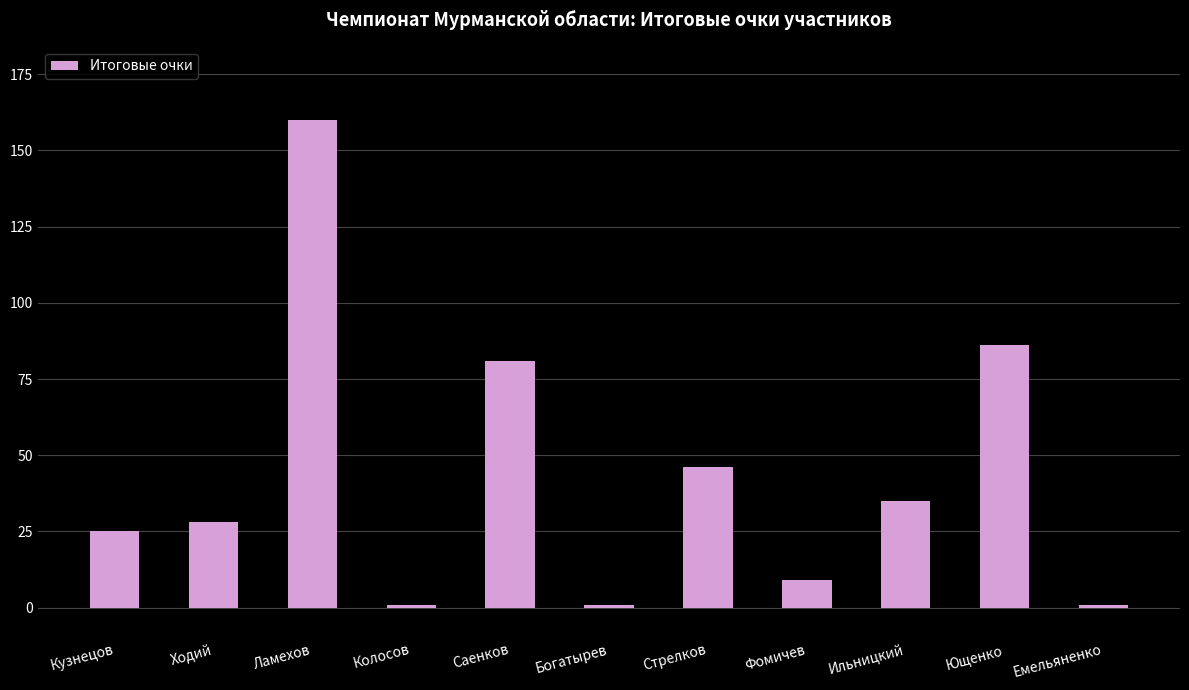

True or false: the data shows 39 at Кузнецов.

False